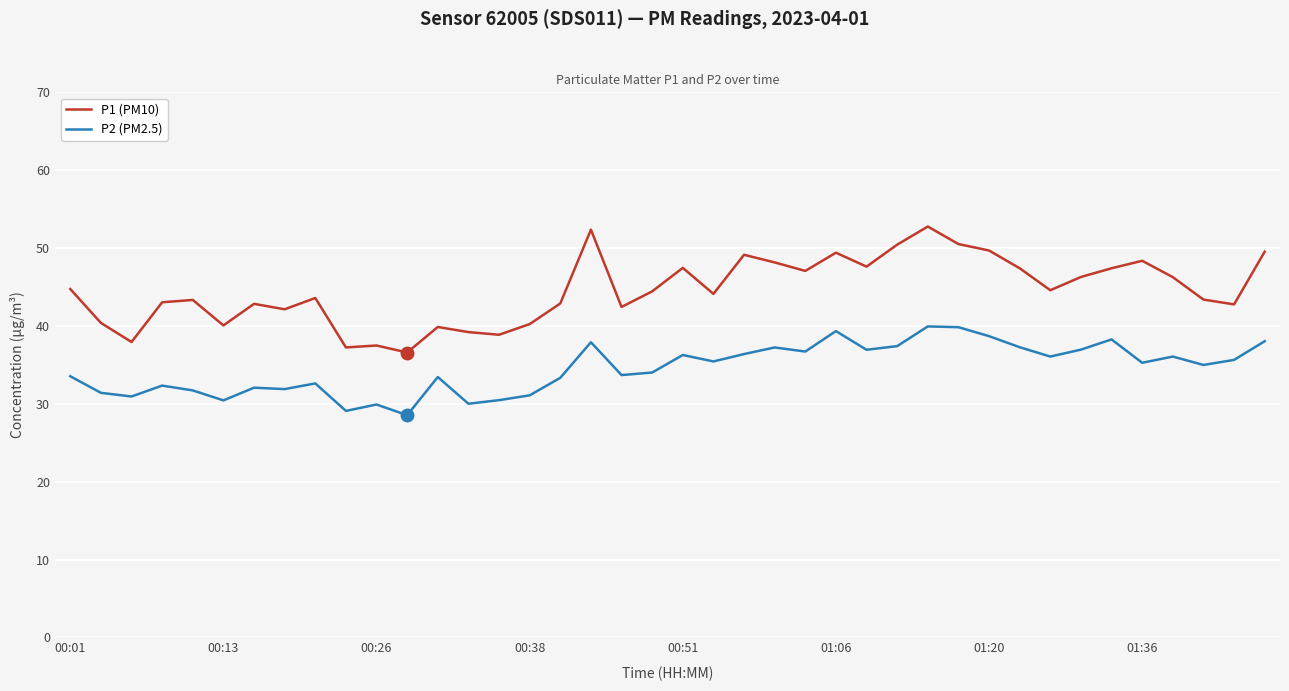

Which series has the largest range (max minus min)?

P1 (PM10)